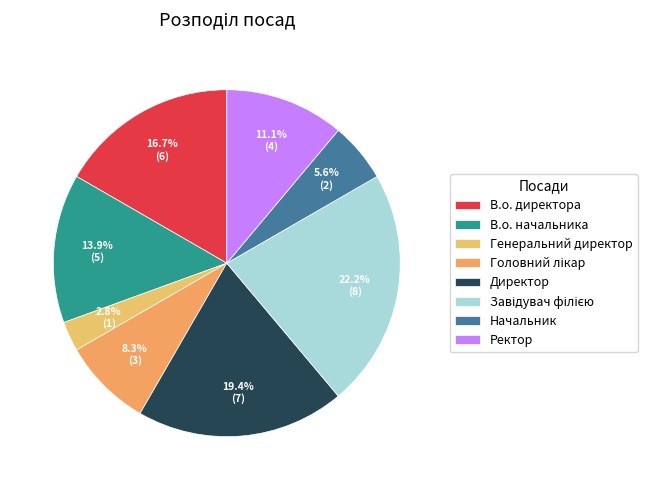

To the nearest percent, what portion does Генеральний директор represent?

3%